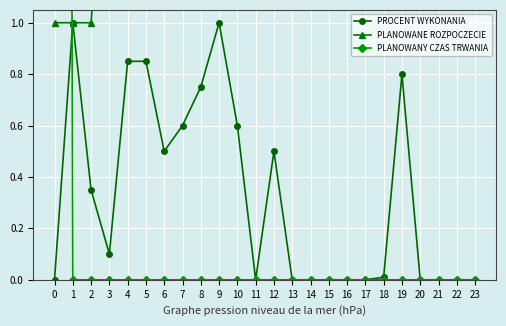

True or false: PLANOWANE ROZPOCZECIE has a value of 11.3 at 17.

False